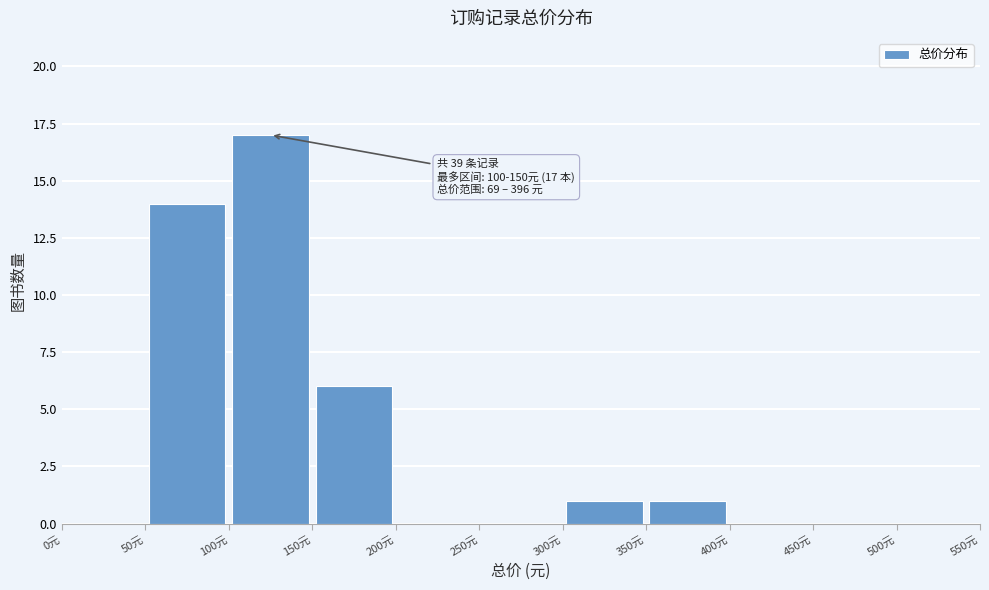

Over which range of the x-axis is the bar tallest?

100 to 150